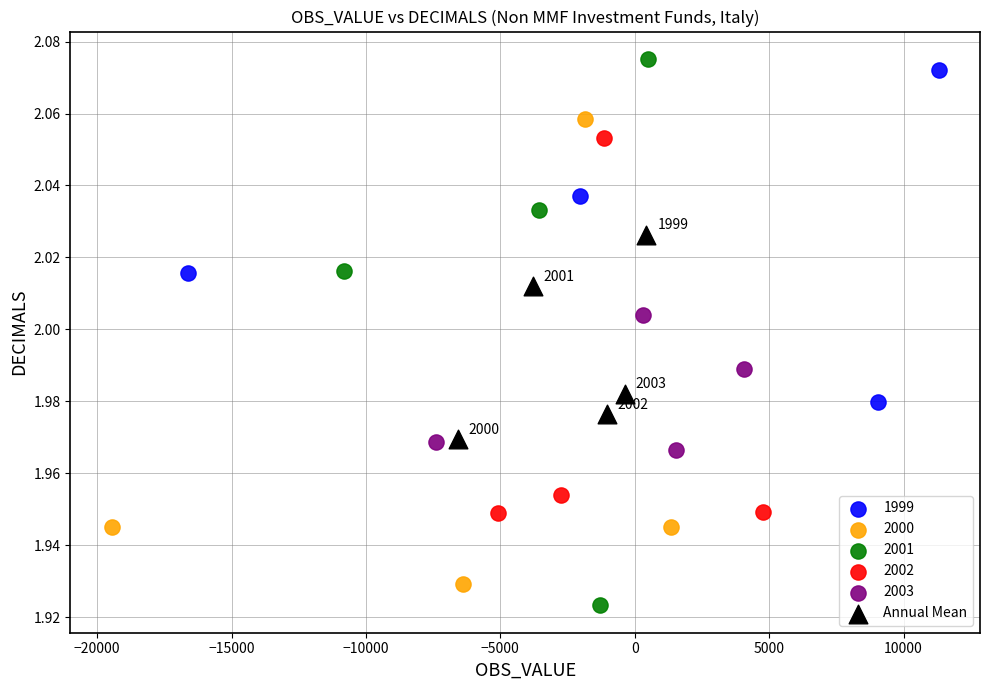

Which series has the widest spread of Y values?

2001